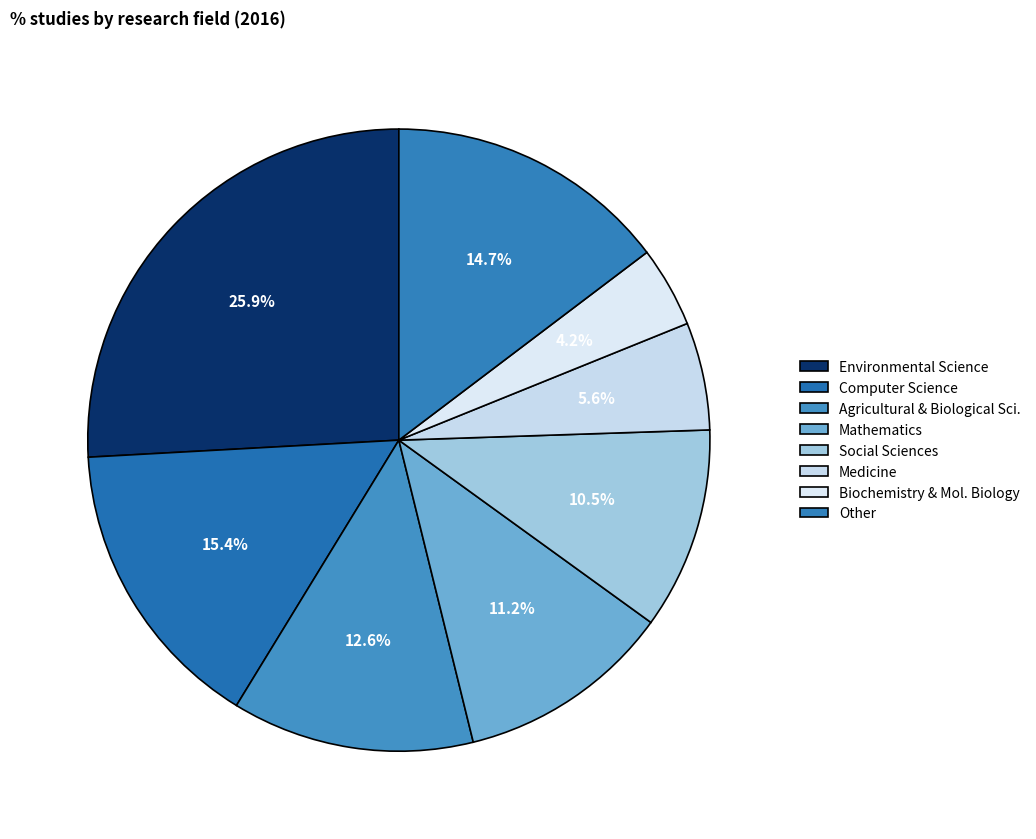

What is the smallest slice in the pie chart?

Biochemistry & Mol. Biology